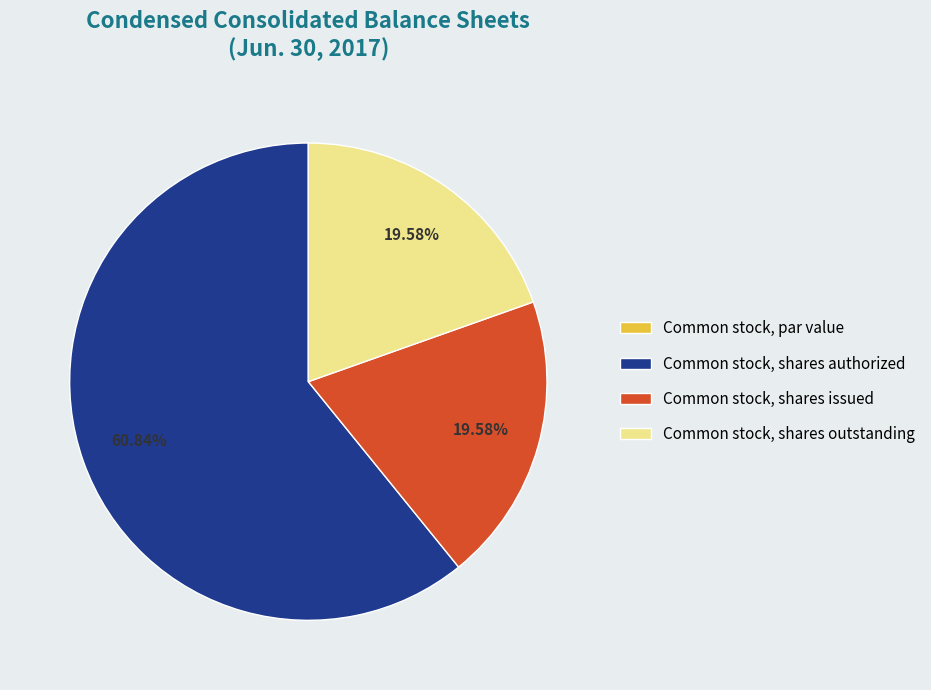

Is there a majority slice in this chart?

Yes